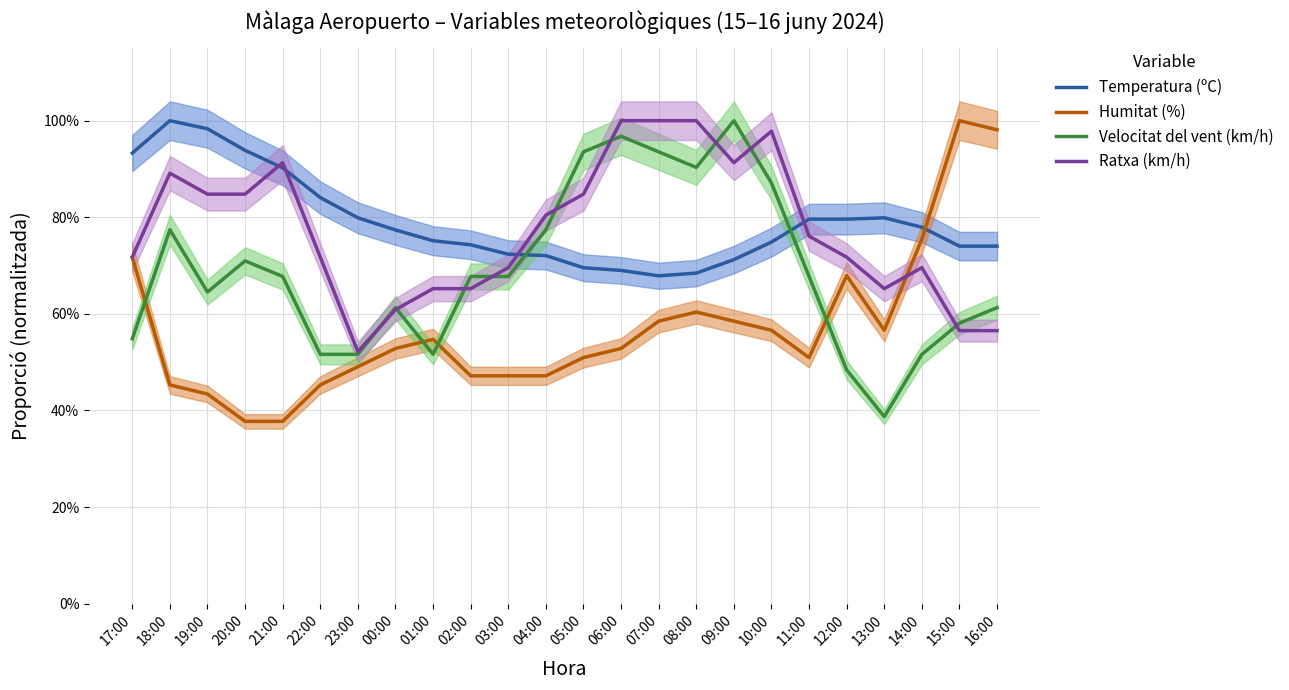

Is the value of Temperatura (ºC) at 02:00 greater than the value of Humitat (%) at 22:00?

Yes